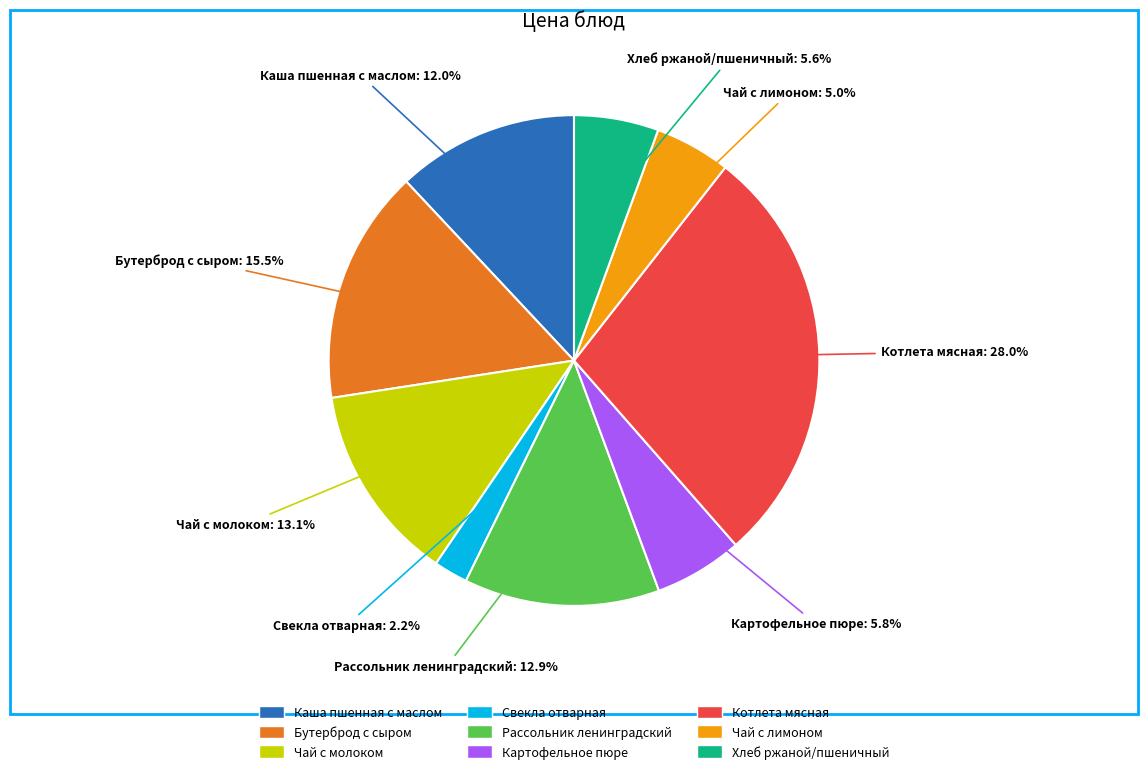

True or false: Чай с молоком accounts for 13% of the total.

True